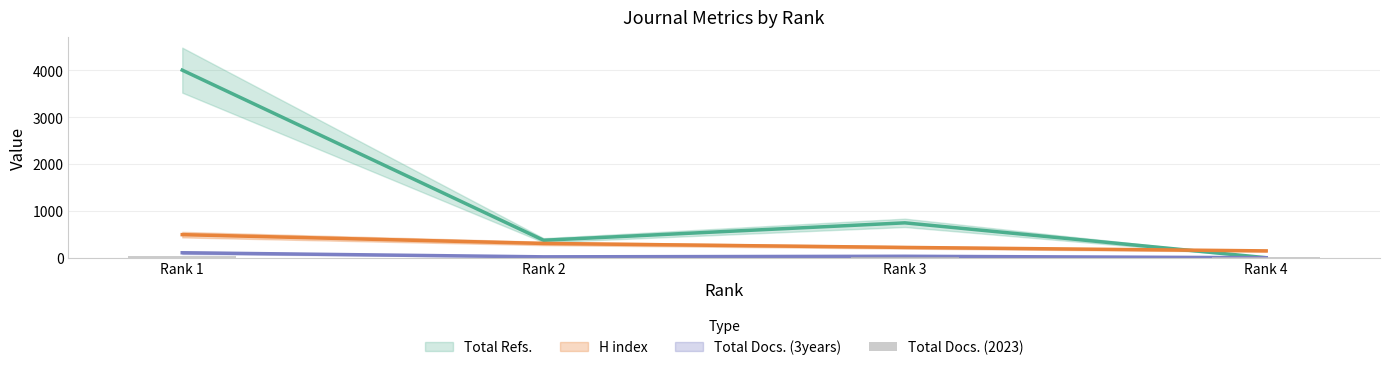

Is it true that the value at Rank 3 is 21?

False